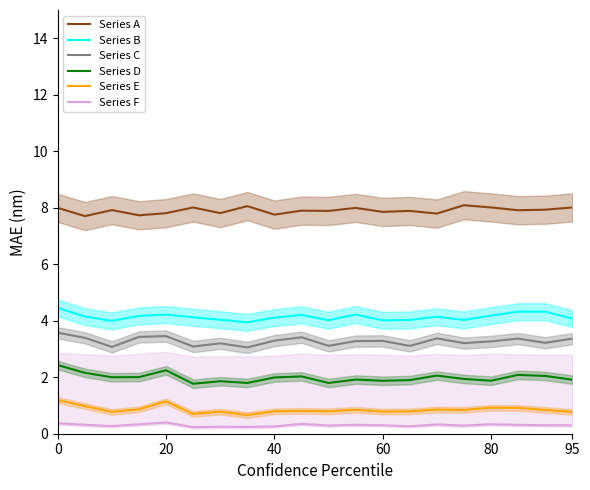

What is the minimum value for Series D?

1.8